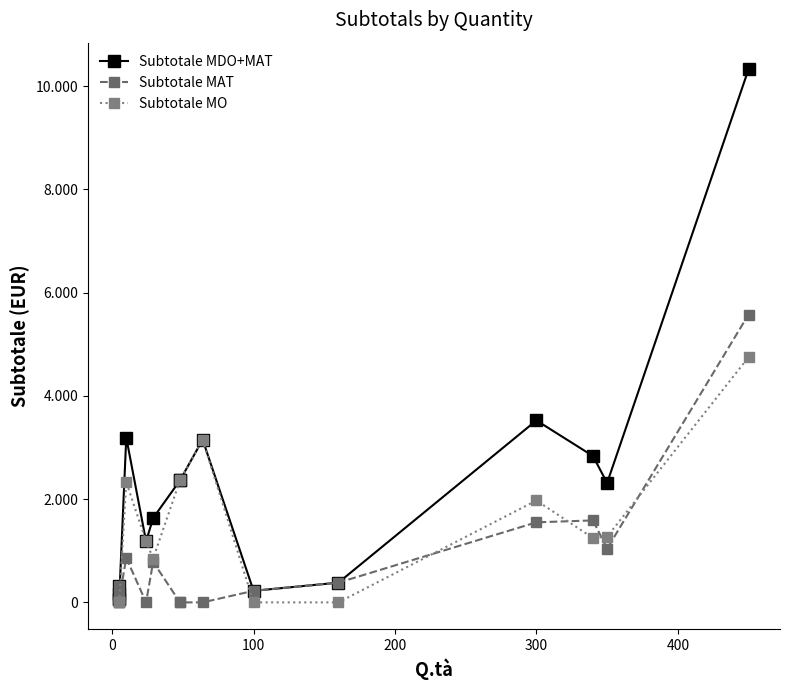

Which series has the largest total across all categories?

Subtotale MDO+MAT